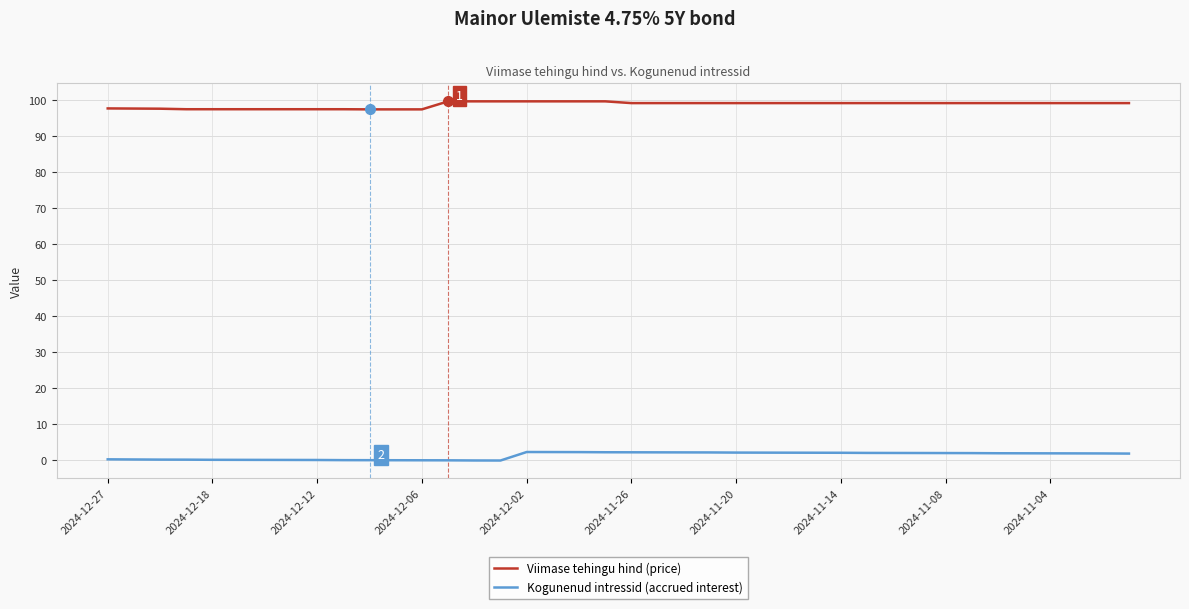

True or false: Kogunenud intressid (accrued interest) and Viimase tehingu hind (price) cross at least once.

False